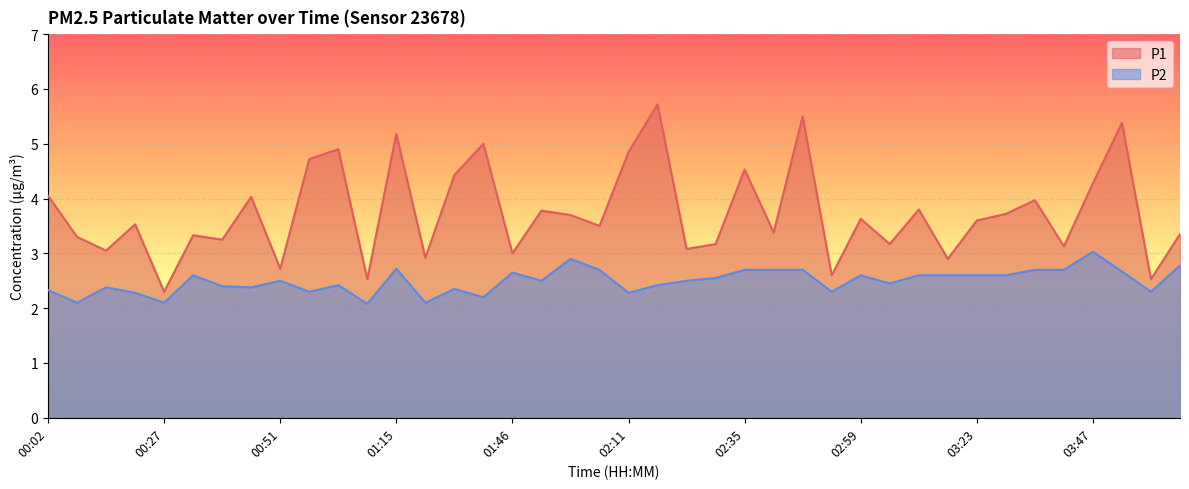

Reading left to right, list all the values displayed in this chart.

P1: 4.0	3.3	3.0	3.5	2.3	3.3	3.2	4.0	2.7	4.7	4.9	2.5	5.2	2.9	4.4	5.0	3.0	3.8	3.7	3.5	4.8	5.7	3.1	3.2	4.5	3.4	5.5	2.6	3.6	3.2	3.8	2.9	3.6	3.7	4.0	3.1	4.3	5.4	2.5	3.4
P2: 2.3	2.1	2.4	2.3	2.1	2.6	2.4	2.4	2.5	2.3	2.4	2.1	2.7	2.1	2.4	2.2	2.6	2.5	2.9	2.7	2.3	2.4	2.5	2.5	2.7	2.7	2.7	2.3	2.6	2.5	2.6	2.6	2.6	2.6	2.7	2.7	3.0	2.7	2.3	2.8